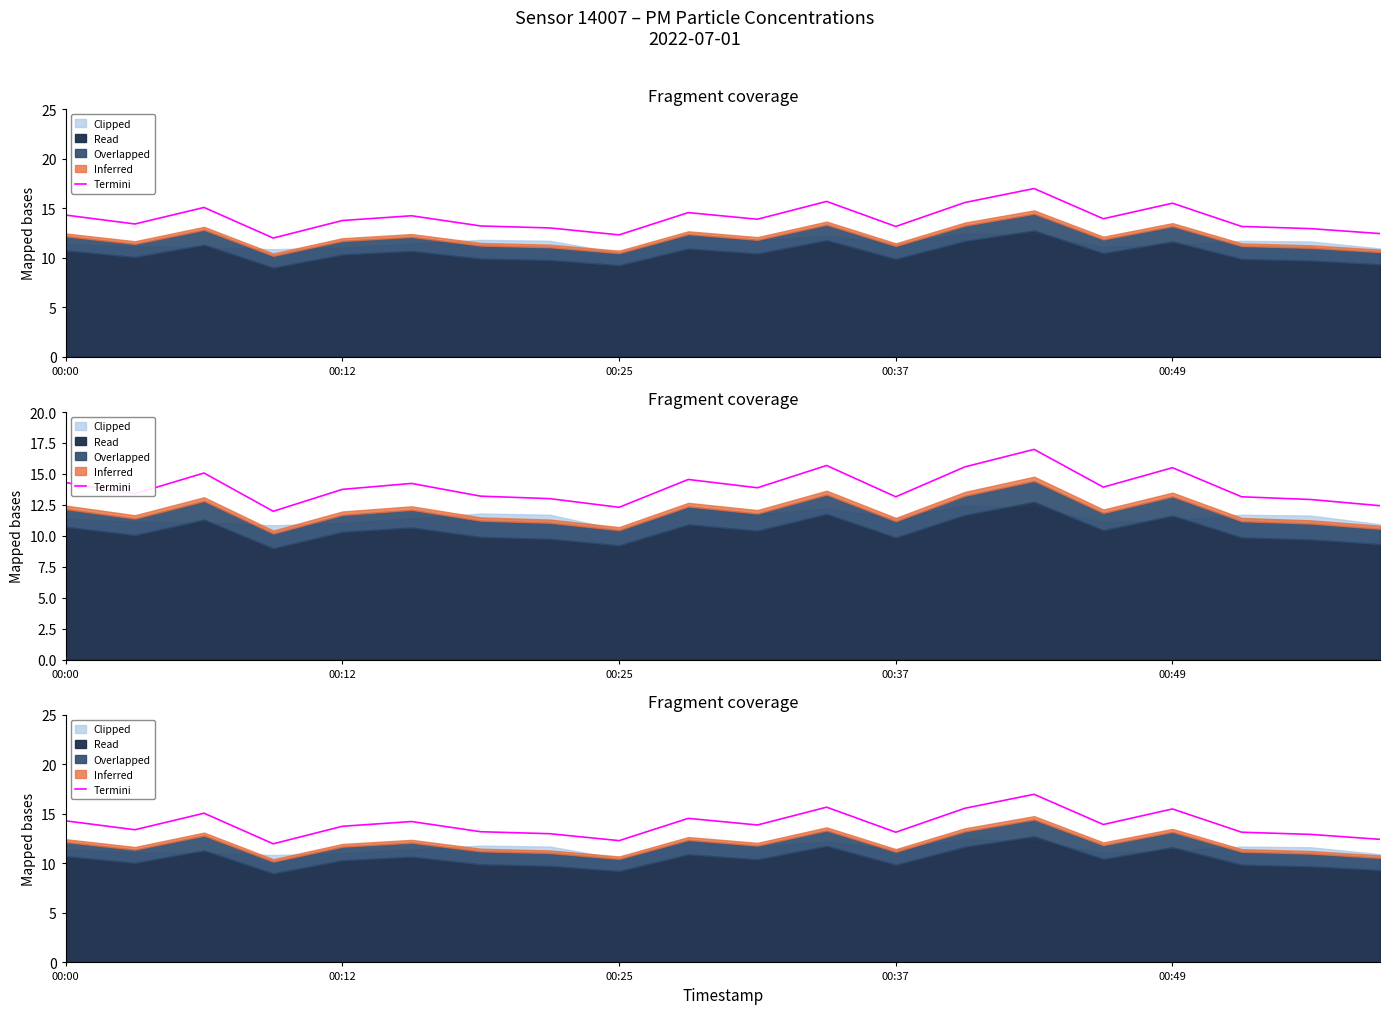

Which category has the lowest value across all series?

00:37